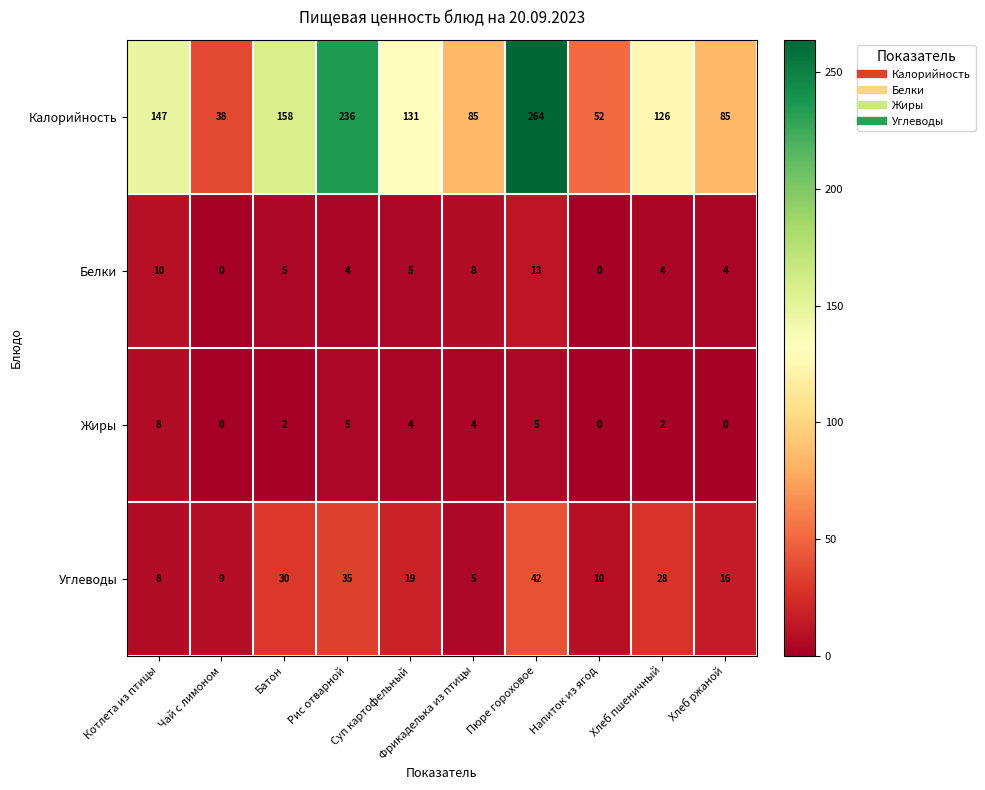

List the series in order of their peak value, highest first.

Калорийность, Углеводы, Белки, Жиры